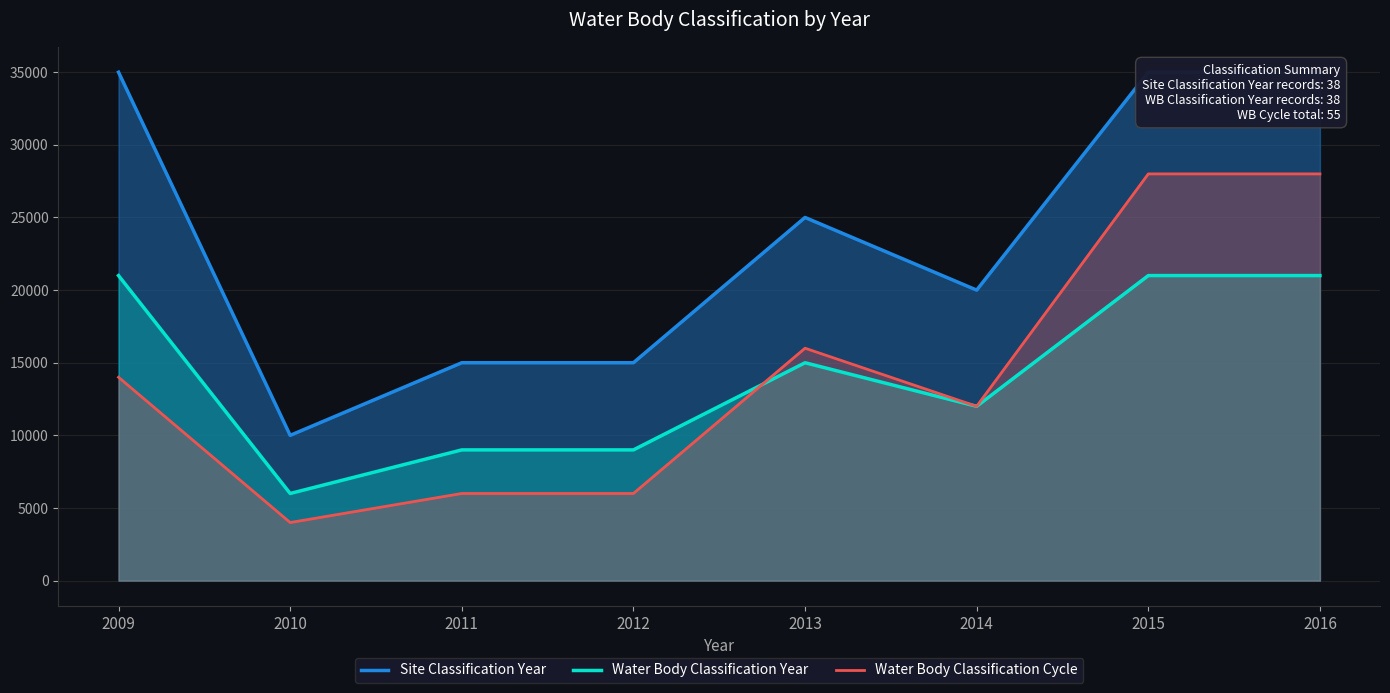

True or false: Water Body Classification Year and Site Classification Year cross at least once.

False